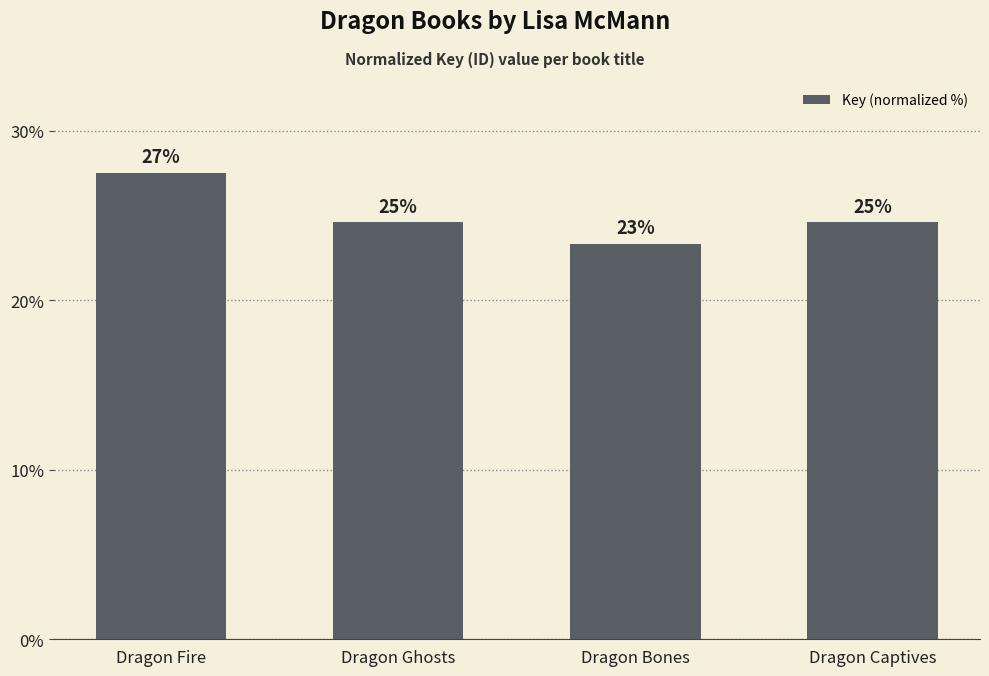

True or false: the data shows 24.6 at Dragon Ghosts.

True